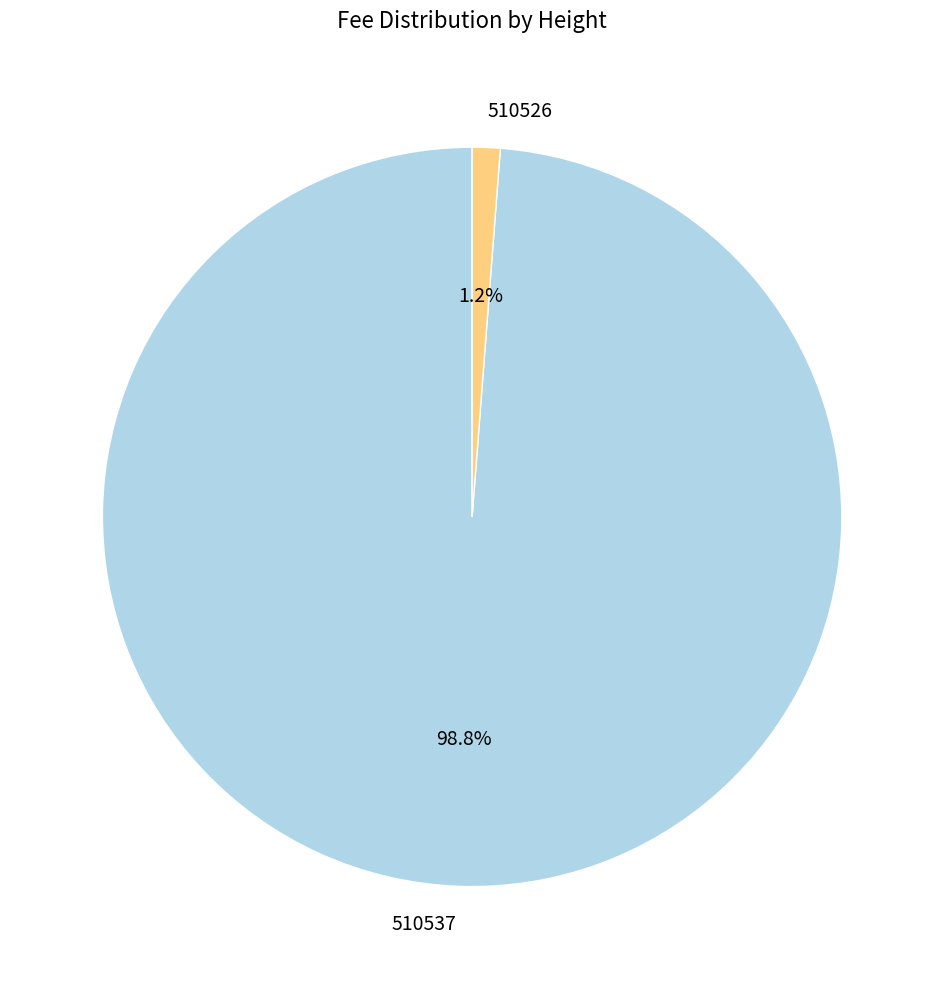

Is there a majority slice in this chart?

Yes